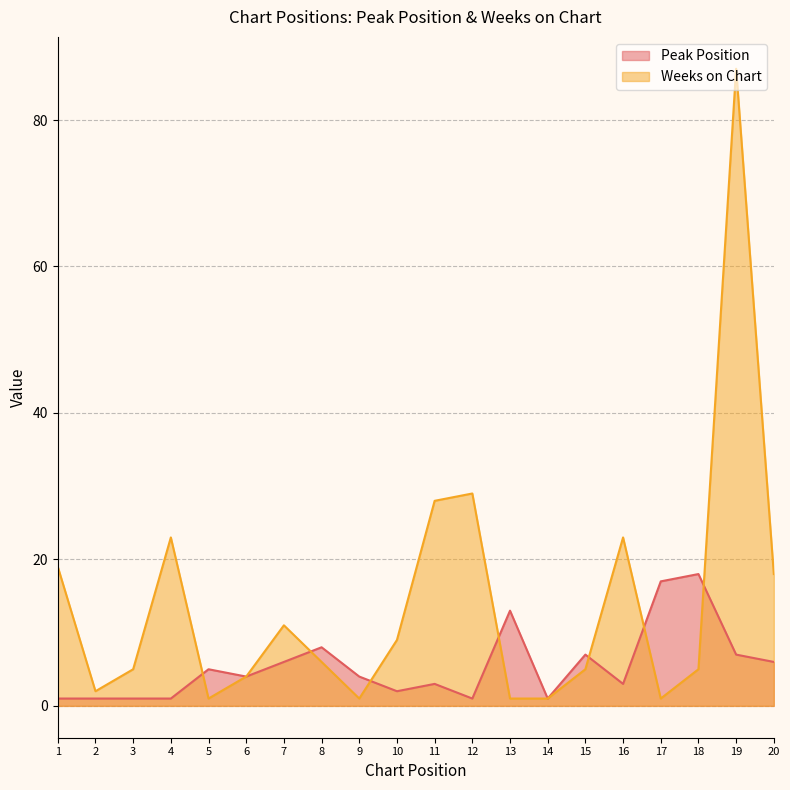

True or false: Weeks on Chart and Peak Position intersect in this chart.

True